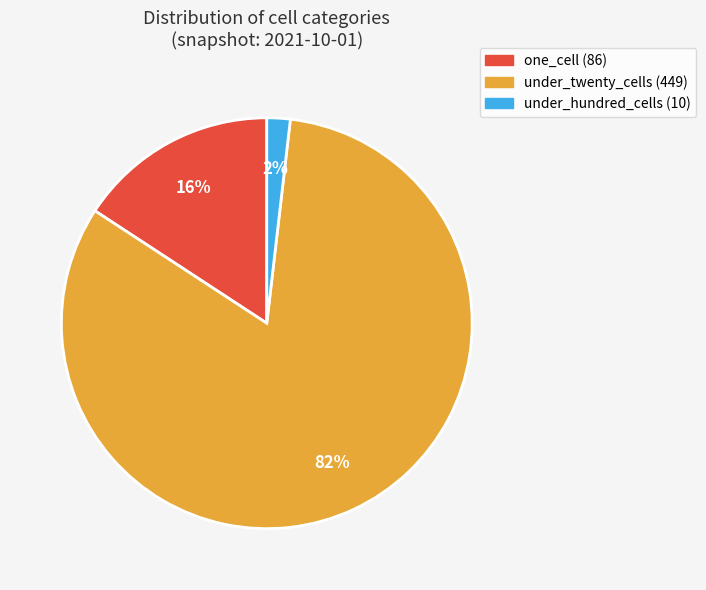

Is there a majority slice in this chart?

Yes